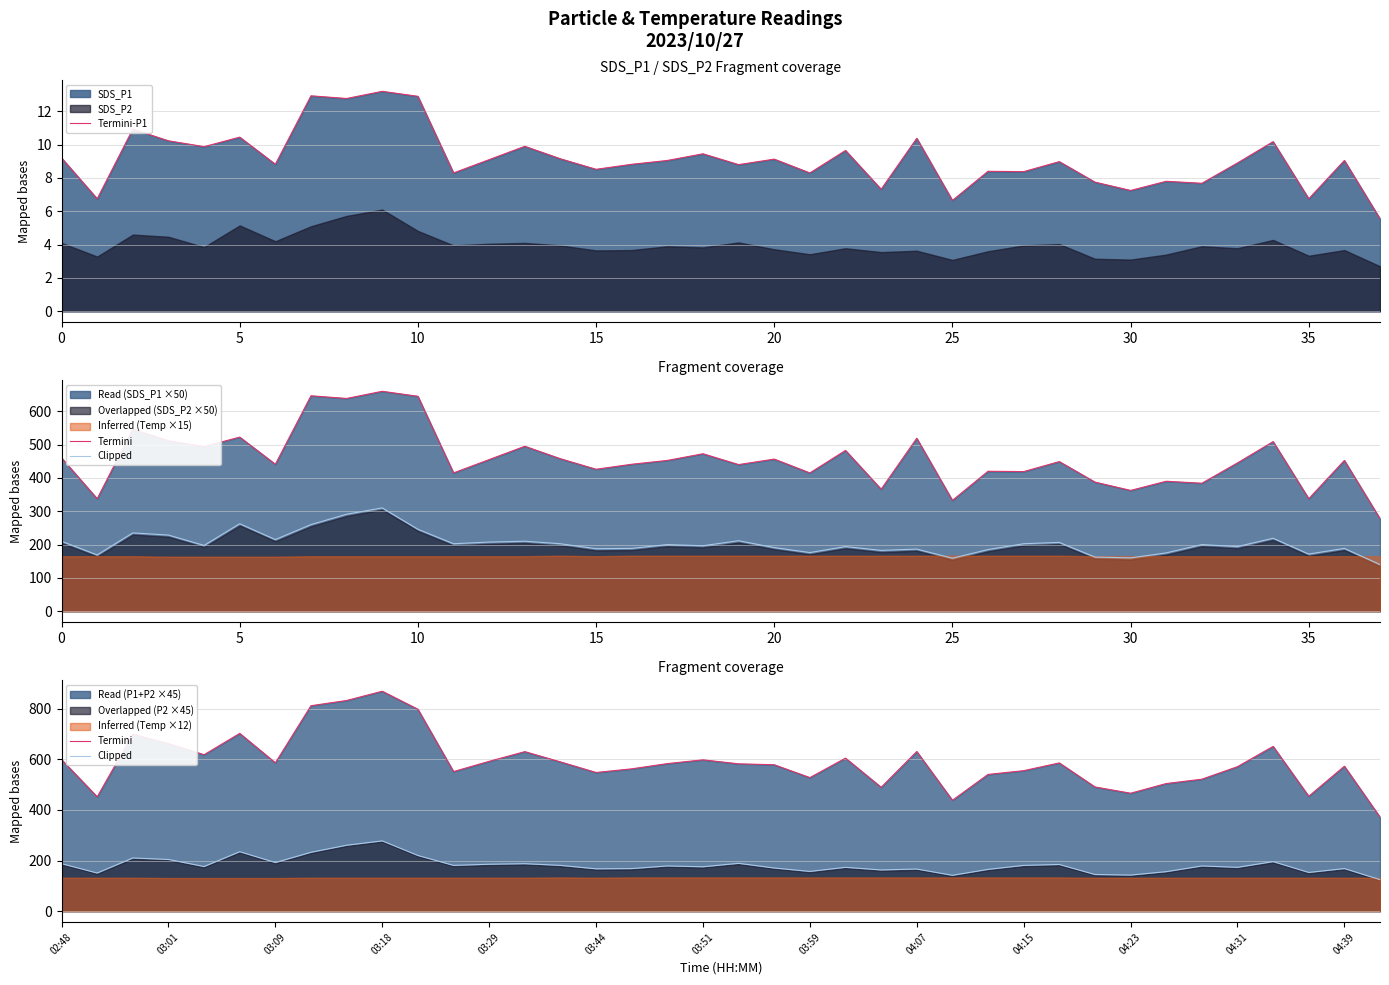

Is it true that Termini-P1 equals 12.0 at 30?

False